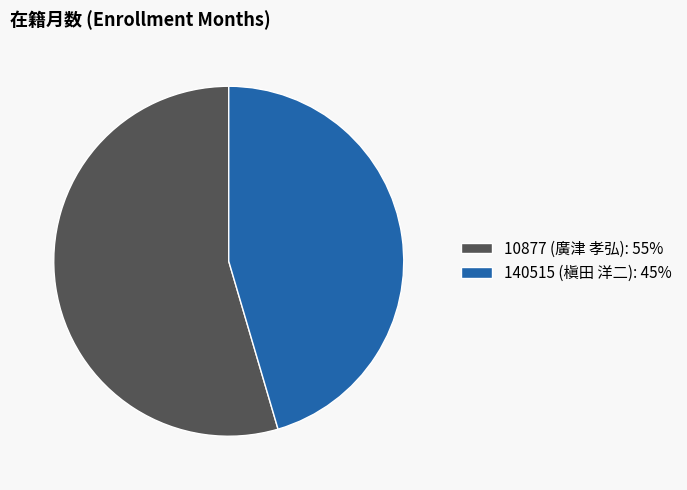

Which has a higher value, 140515 (槇田 洋二): 45% or 10877 (廣津 孝弘): 55%?

10877 (廣津 孝弘): 55%